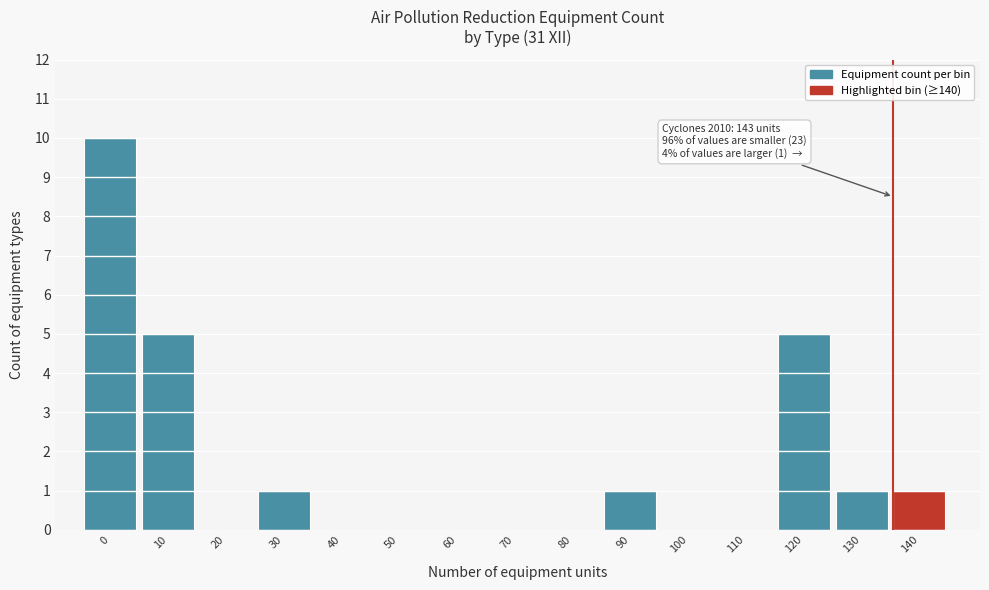

Reading left to right, what are all the values shown in this chart?

0=10	10=5	20=0	30=1	40=0	50=0	60=0	70=0	80=0	90=1	100=0	110=0	120=5	130=1	140=1